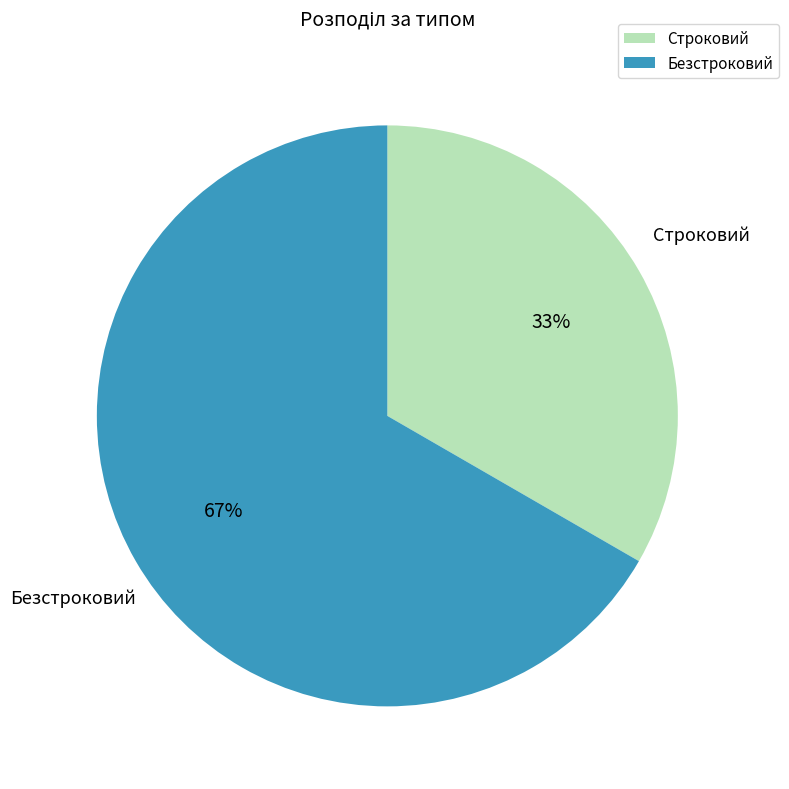

To the nearest percent, what is the combined percentage of Безстроковий and Строковий?

100%